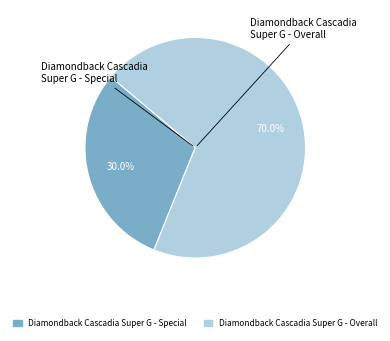

Which category accounts for the majority?

Diamondback Cascadia Super G - Overall